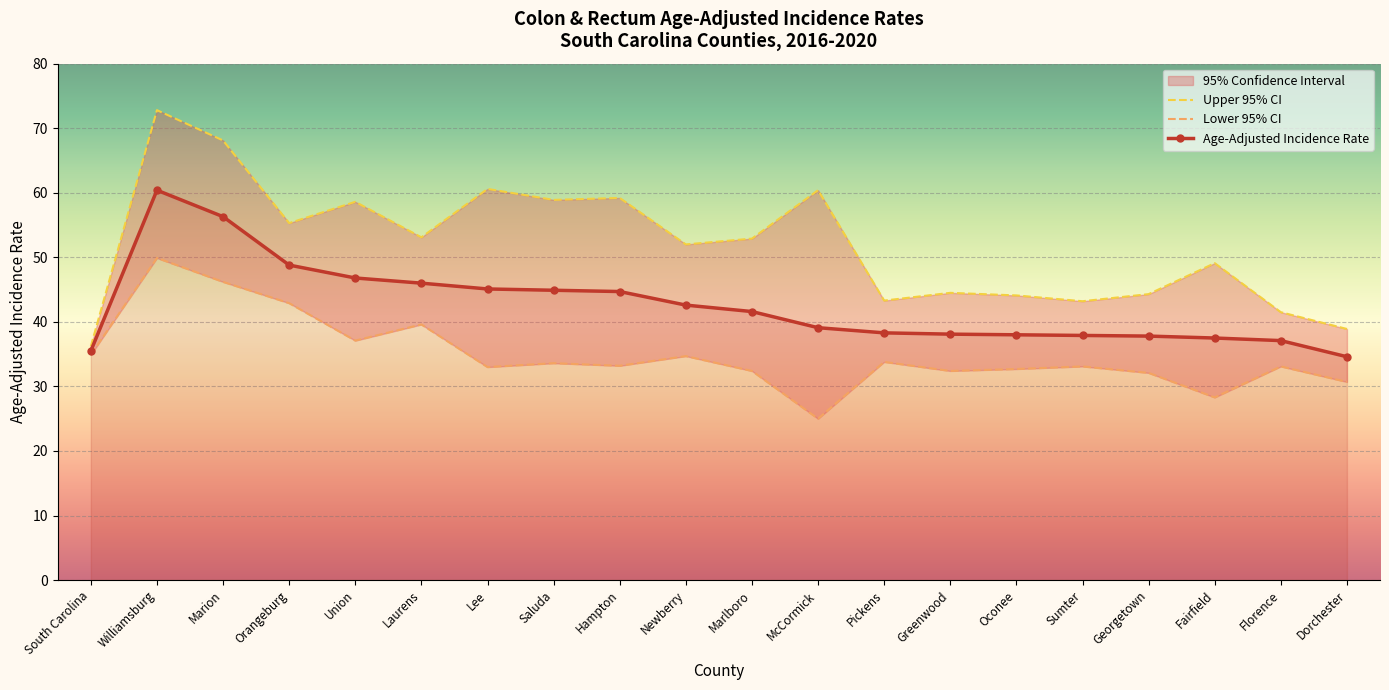

What is the value of the Lower 95% CI point at the 4th from the left?

42.9